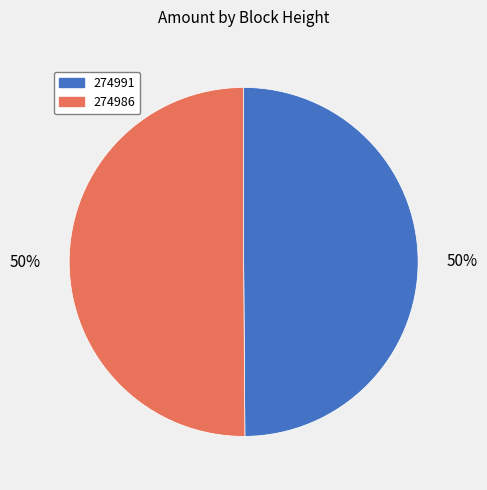

What is the ratio of the value at 274986 to the value at 274991?

1.0